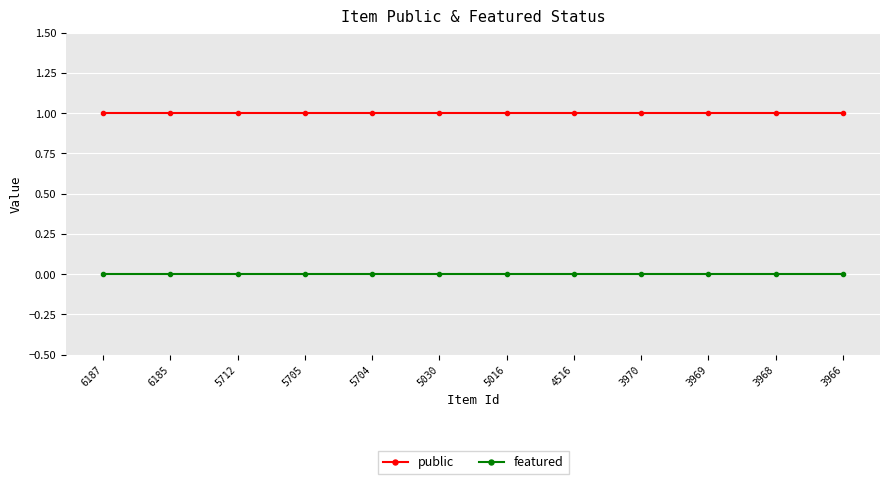

Is the value of featured at 3966 greater than the value of public at 6185?

No